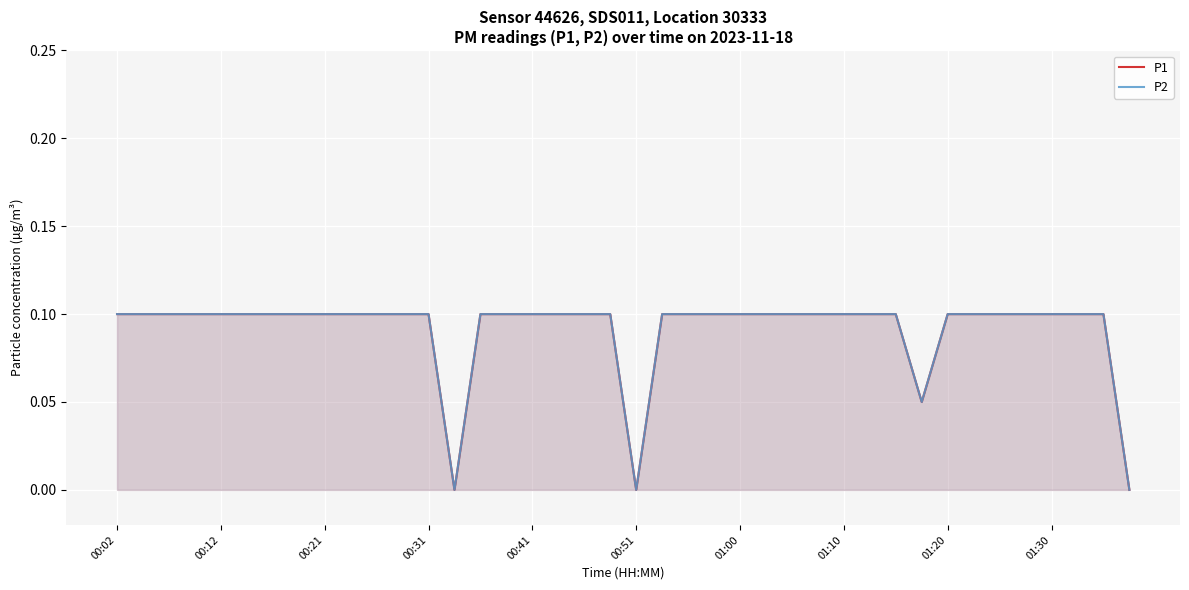

Count the P2 values in the range 0 to 1.

40